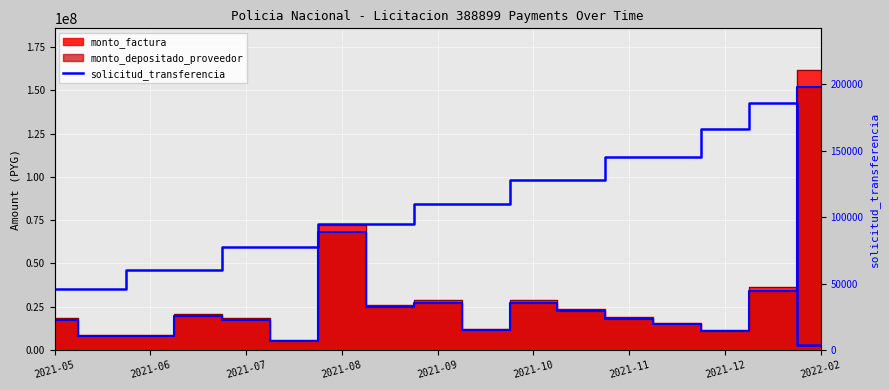

What is the average value?

98776